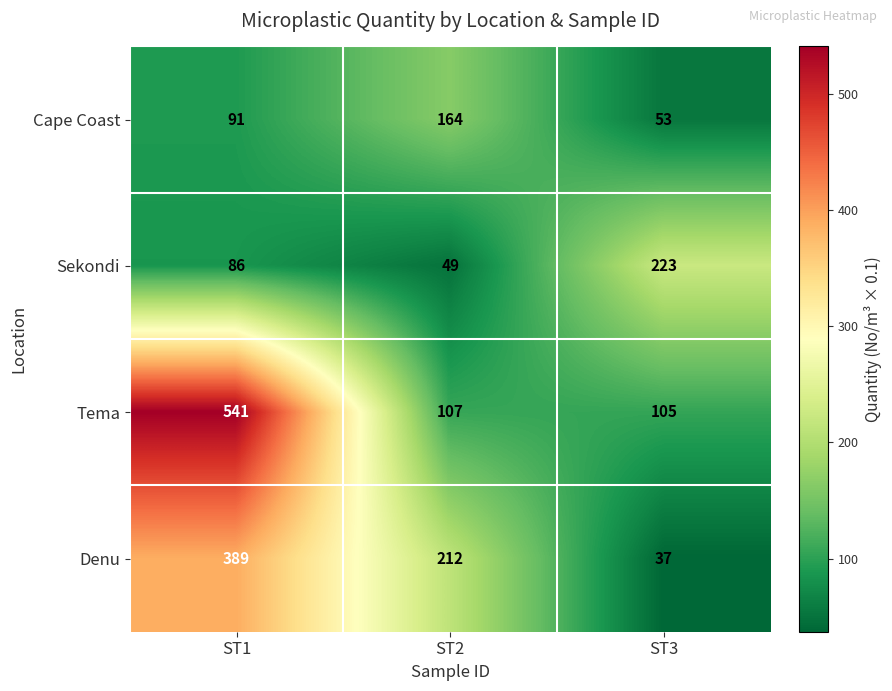

At which category is the sum across all series the highest?

ST1